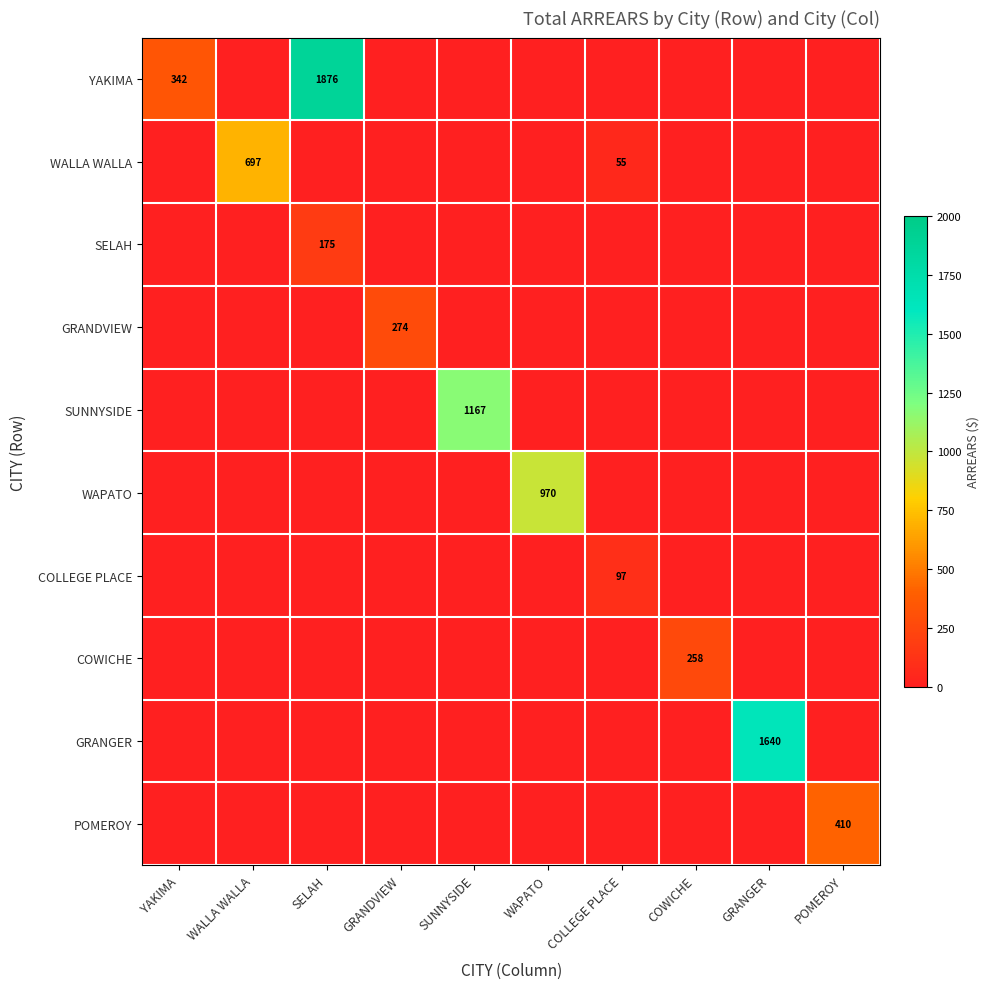

The YAKIMA series shows 1876 at SELAH. True or false?

True